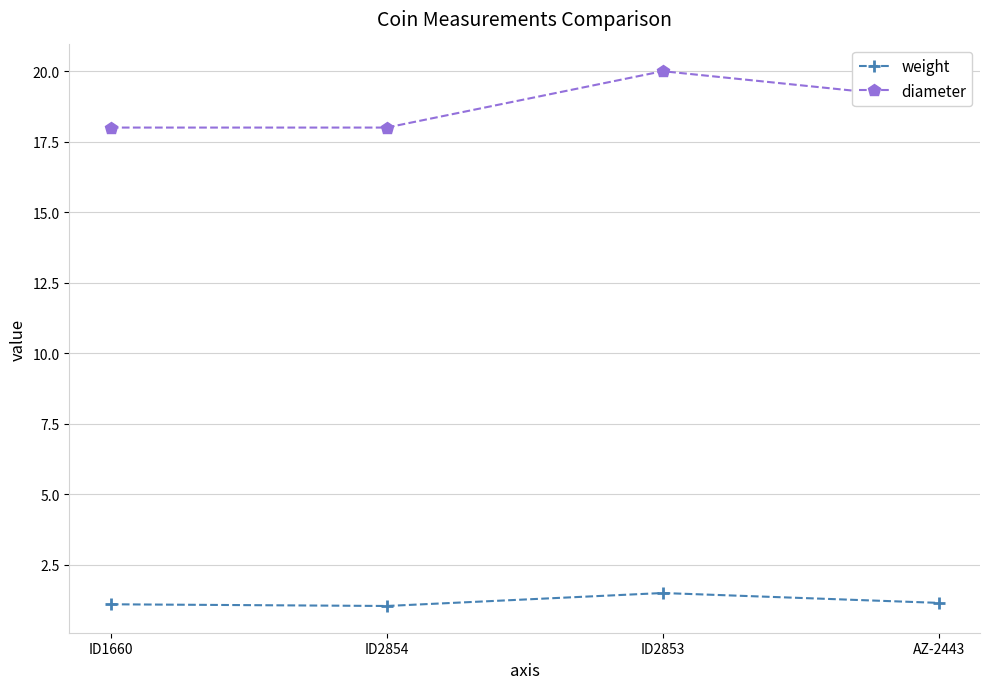

How many diameter values are between 18 and 20?

4